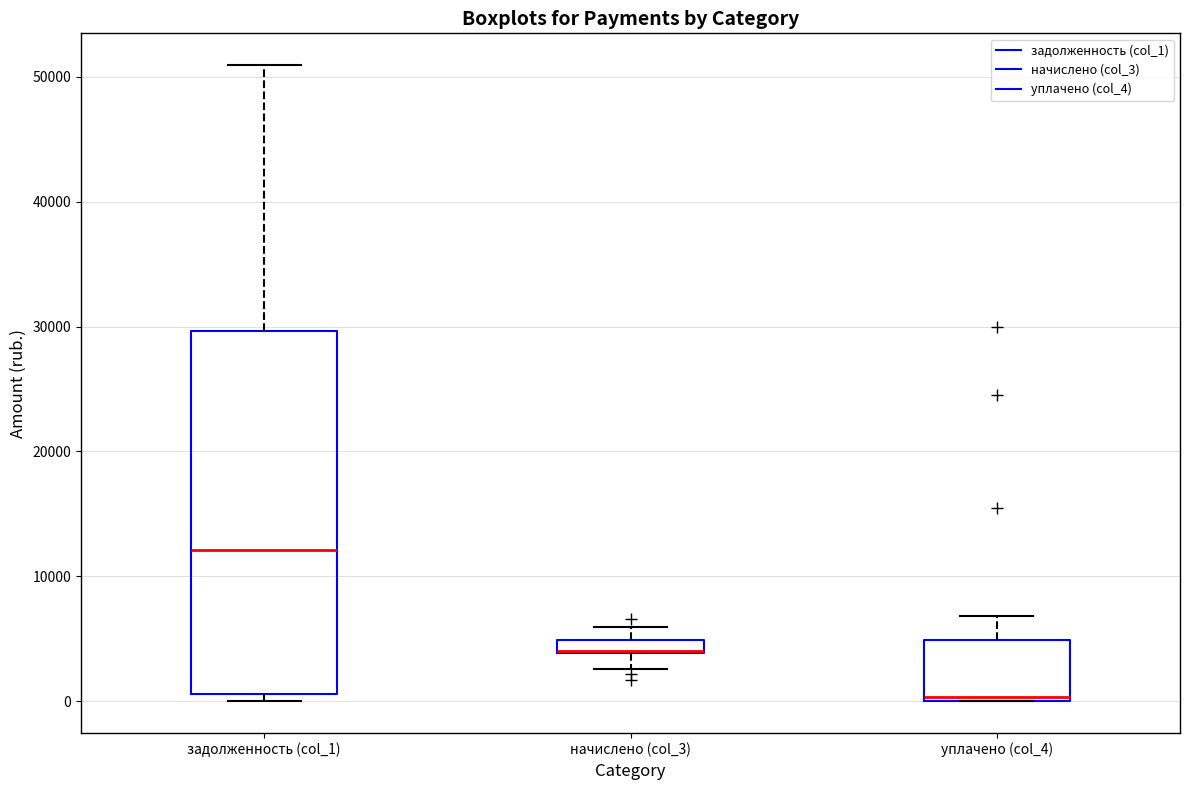

Comparing the boxes themselves (not the whiskers), which one is the tallest?

задолженность (col_1)